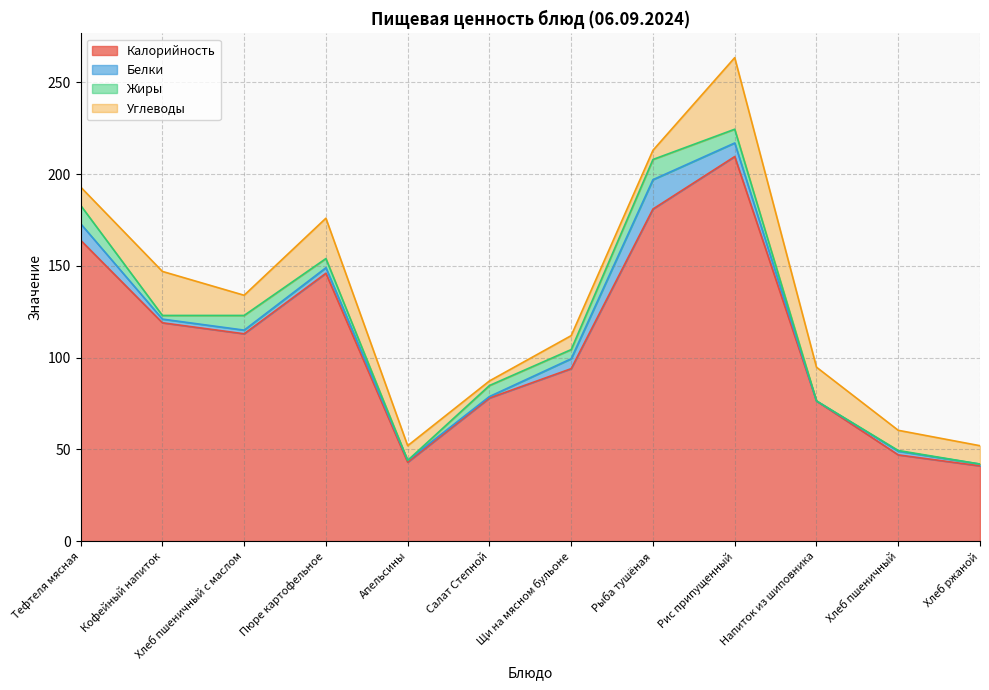

Reading left to right, transcribe all the data shown in this chart.

Калорийность: 164.0	119.0	113.0	146.0	43.0	78.0	94.0	181.0	209.6	76.4	47.0	41.0
Белки: 9.0	2.0	2.0	3.0	1.0	0.8	5.4	16.0	7.4	0.0	2.0	1.0
Жиры: 10.0	2.0	8.0	5.0	0.0	6.0	5.0	11.0	7.5	0.0	0.4	0.0
Углеводы: 10.0	24.0	11.0	22.0	8.0	2.5	7.6	5.0	39.0	18.4	11.0	10.0